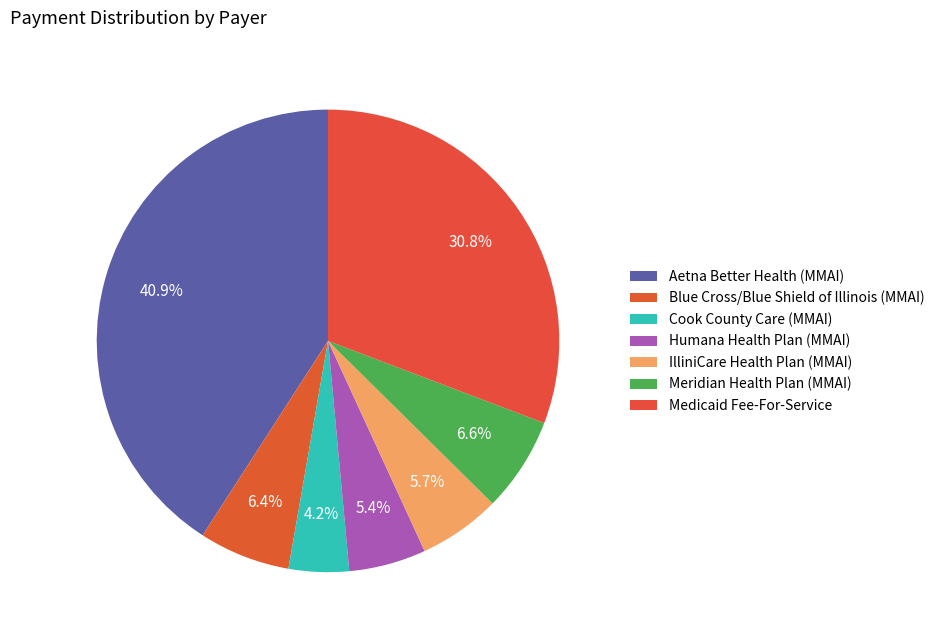

What is the change in value from Cook County Care (MMAI) to Medicaid Fee-For-Service?

+3494961.7